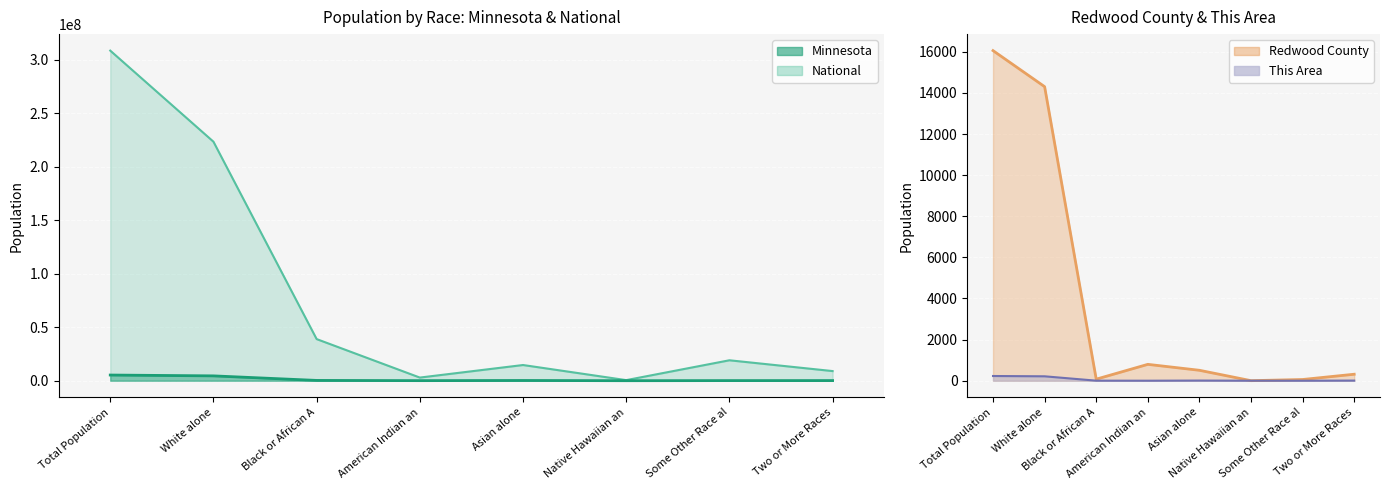

Rank the series by their maximum value, from highest to lowest.

National, Minnesota, Redwood County, This Area